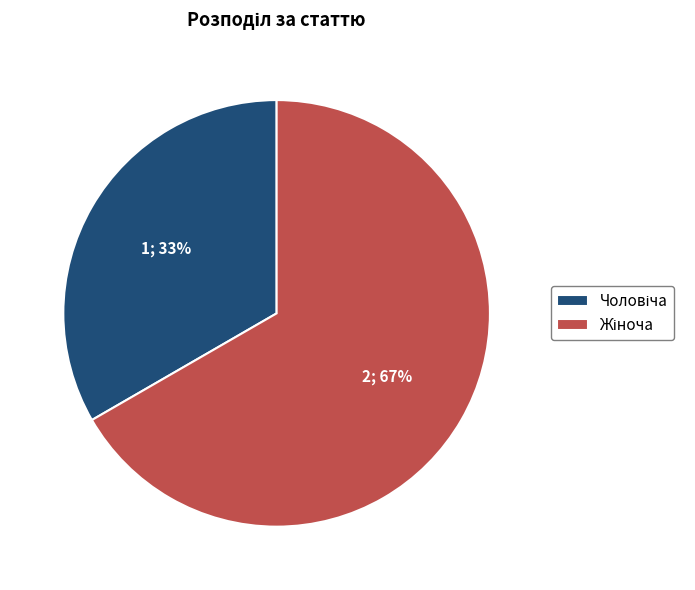

Does any single category account for the majority?

Yes